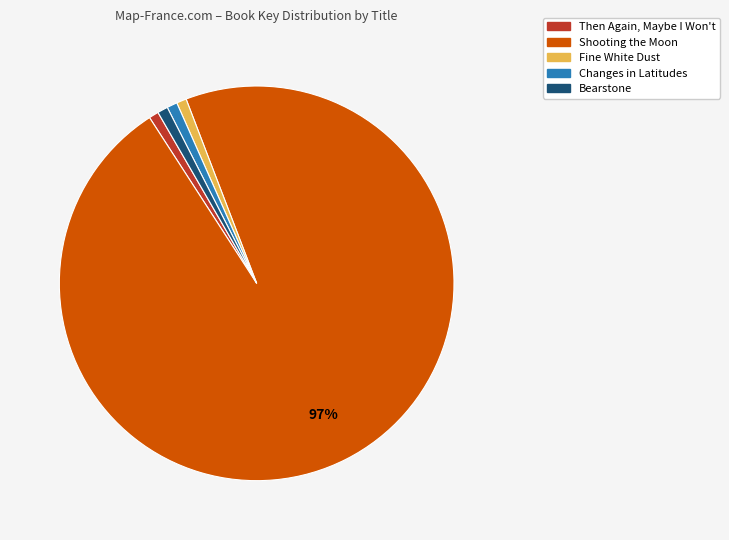

To the nearest percent, what percentage of the pie is Bearstone?

1%